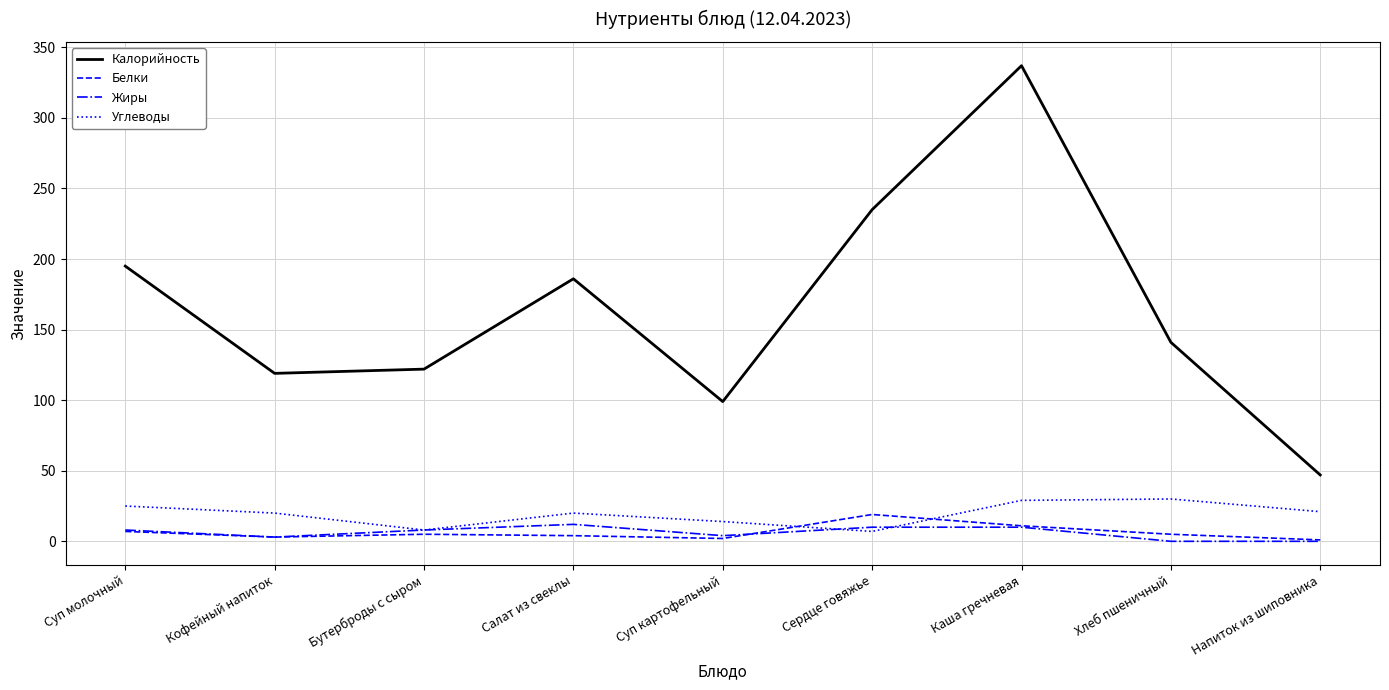

What position from the right is Салат из свеклы?

6